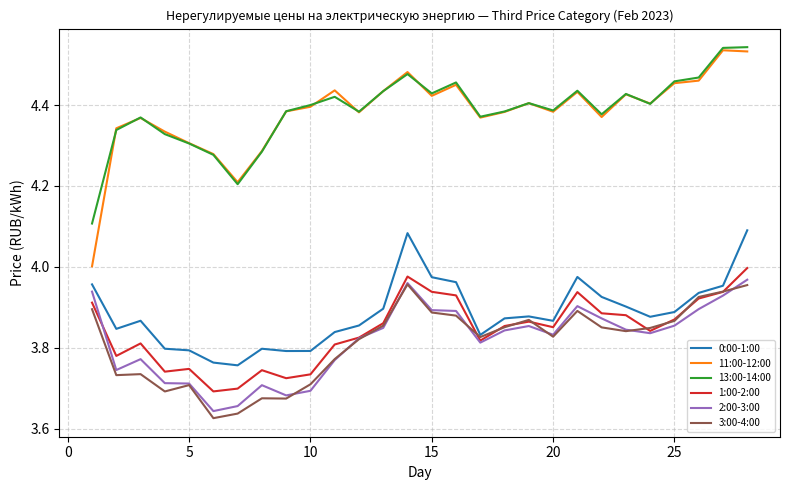

True or false: 1:00-2:00 and 11:00-12:00 cross at least once.

False